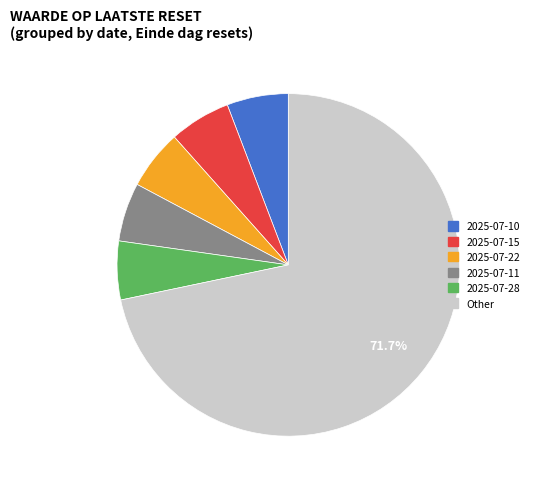

Does any single category account for the majority?

Yes